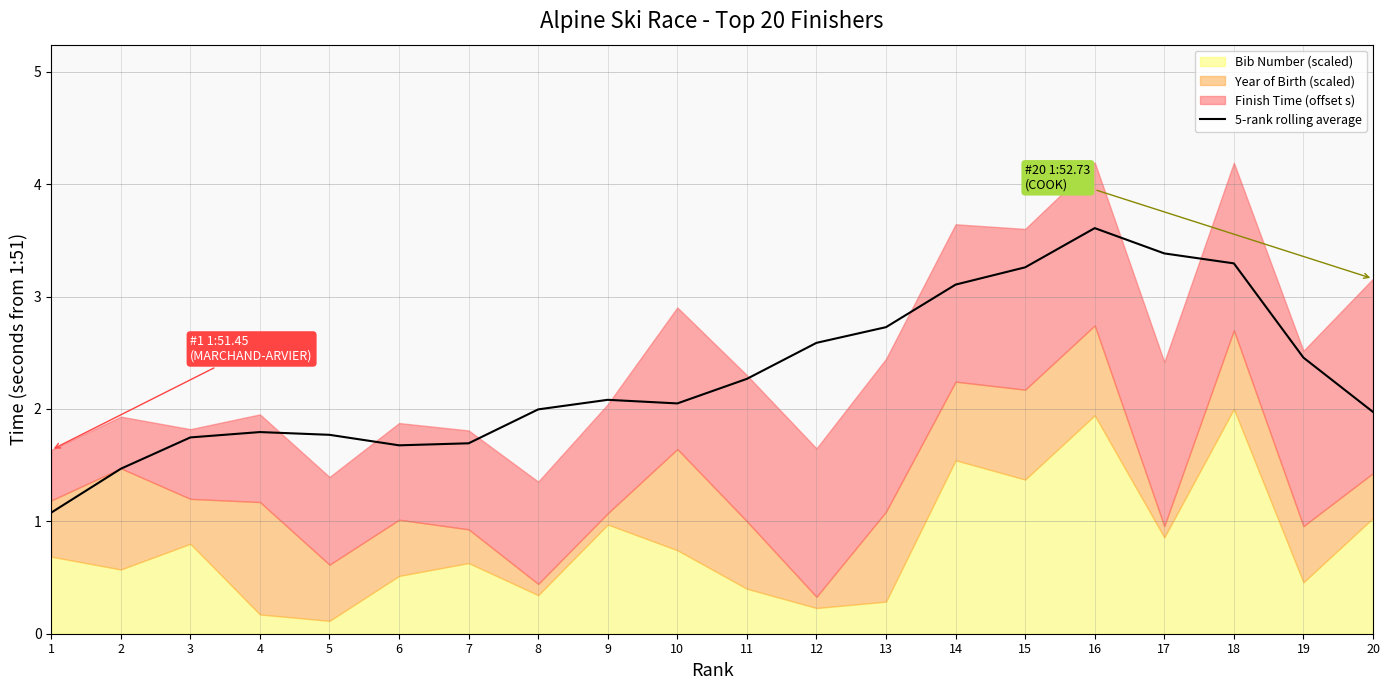

Count the number of categories in the chart.

20